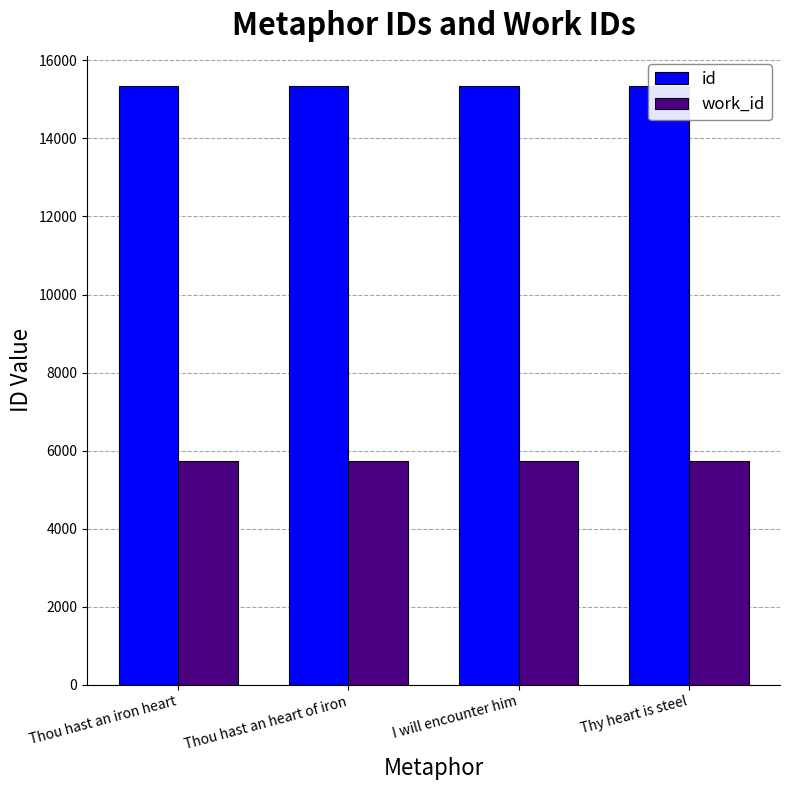

How many bars are there in total?

8